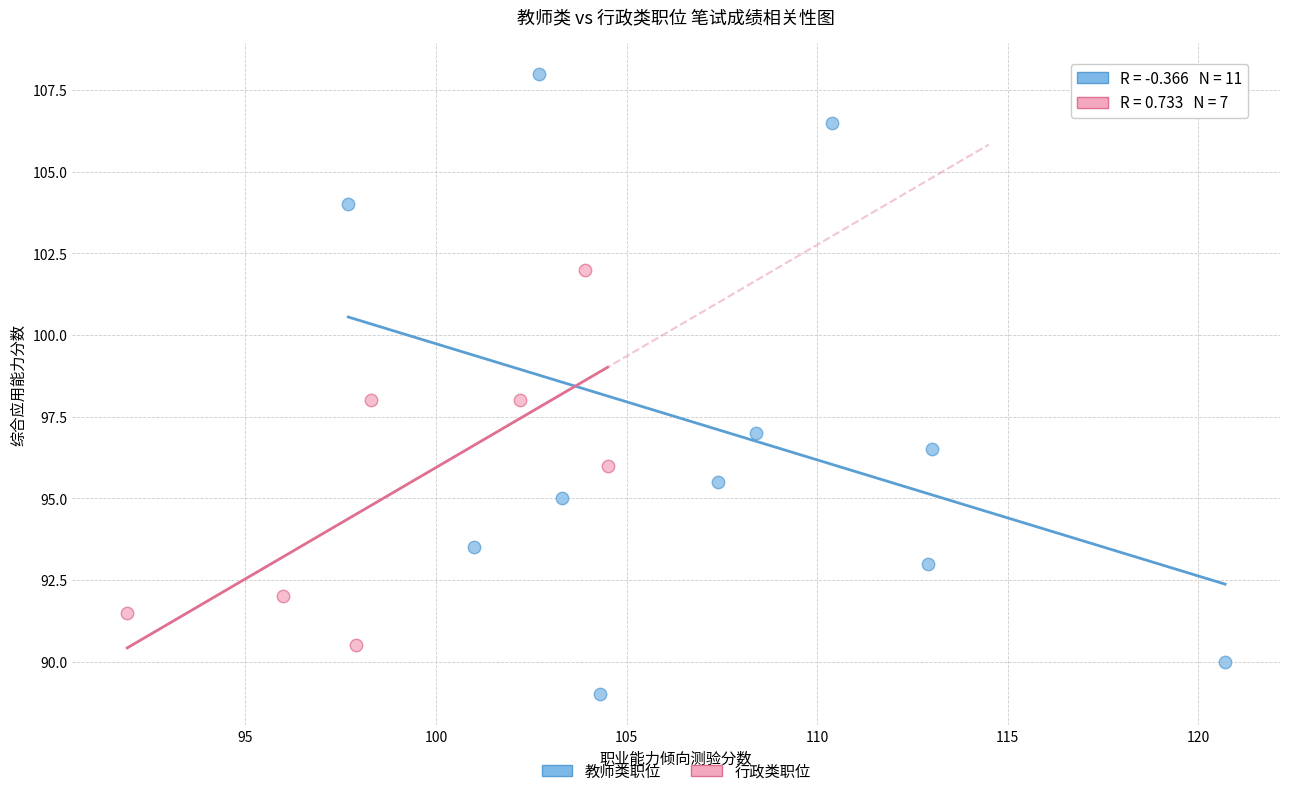

Which series contains the highest Y value?

教师类职位